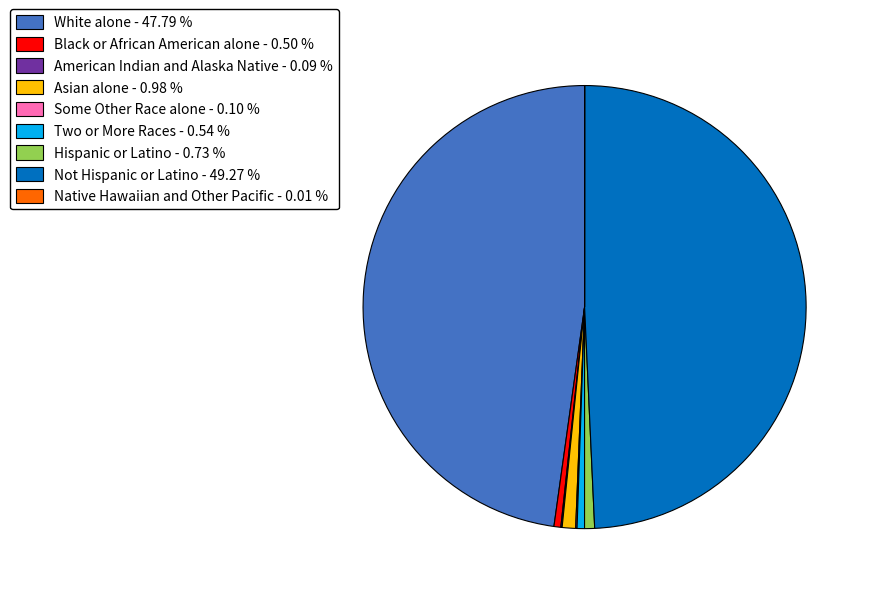

How many slices are in this pie chart?

9